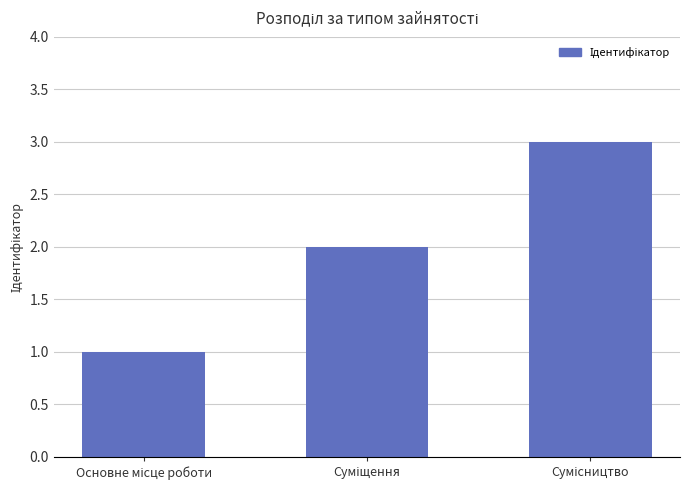

What is the maximum value shown in the chart?

3